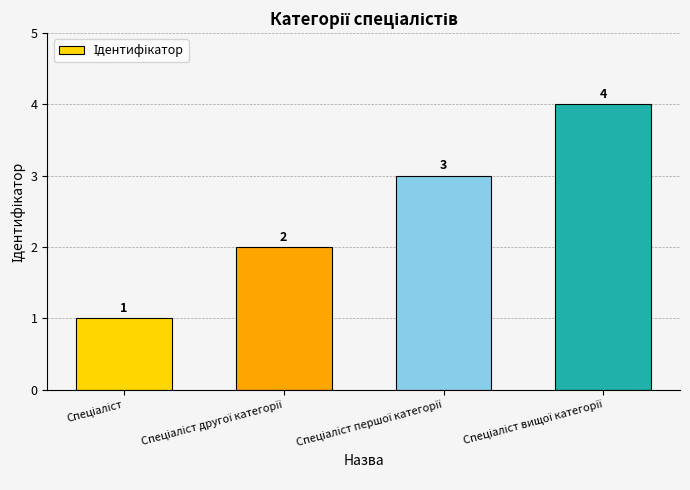

Count the values in the range 2 to 4.

3